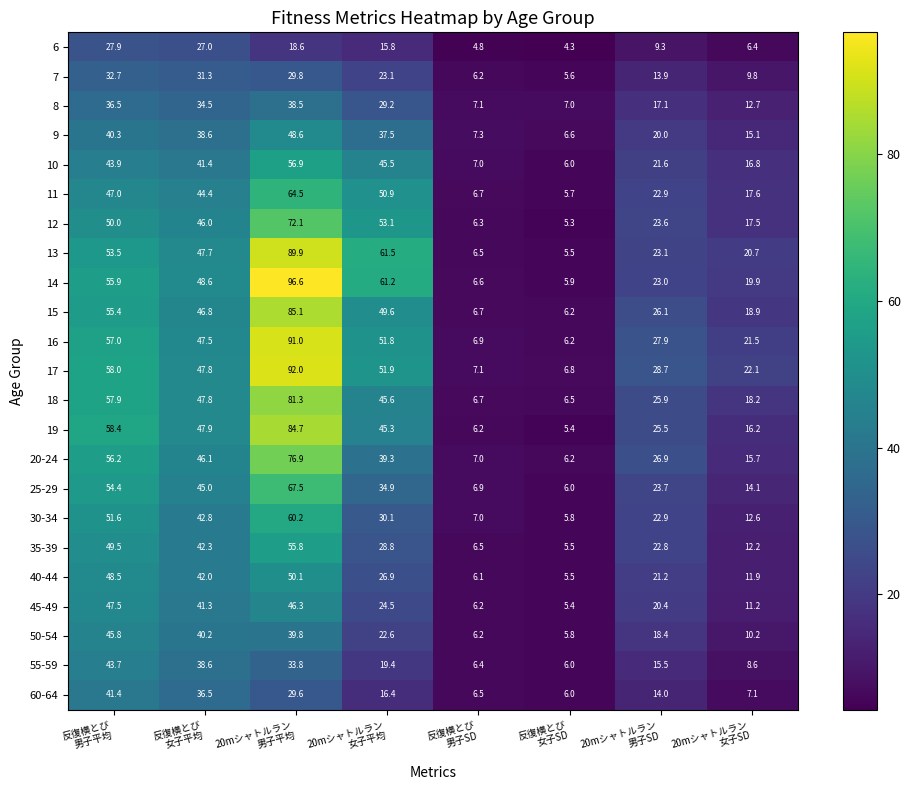

How many series are shown in this chart?

23